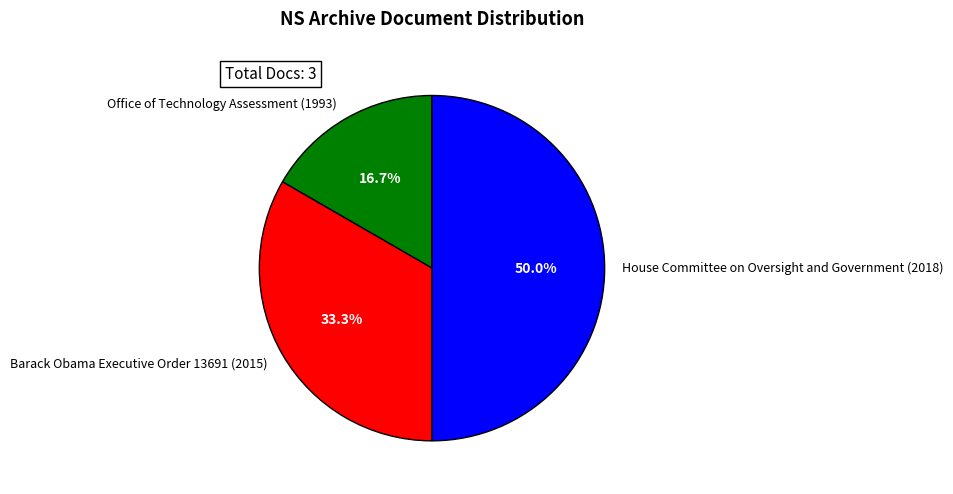

How many slices are in this pie chart?

3